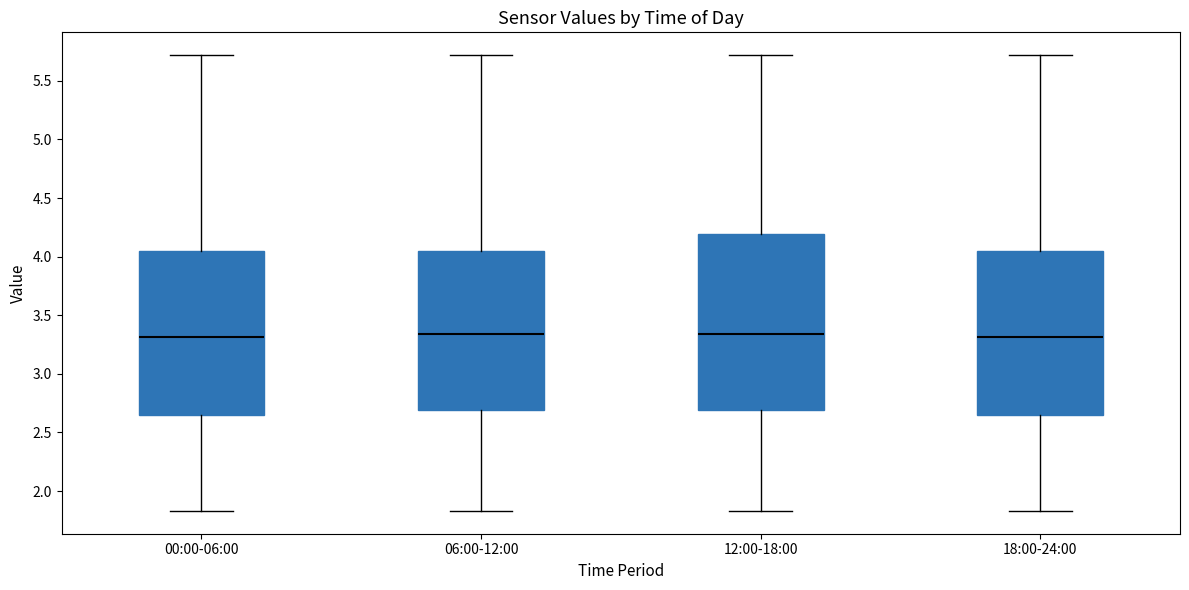

Reading left to right, read every box against the y-axis: the position of its median line, the range the box covers, and the ends of its whiskers. The values are not printed on the chart, so give them approximately, as read against the axis.

00:00-06:00: median 3.30, box 2.65 to 4.05, whiskers 1.85 to 5.70
06:00-12:00: median 3.35, box 2.70 to 4.05, whiskers 1.85 to 5.70
12:00-18:00: median 3.35, box 2.70 to 4.20, whiskers 1.85 to 5.70
18:00-24:00: median 3.30, box 2.65 to 4.05, whiskers 1.85 to 5.70